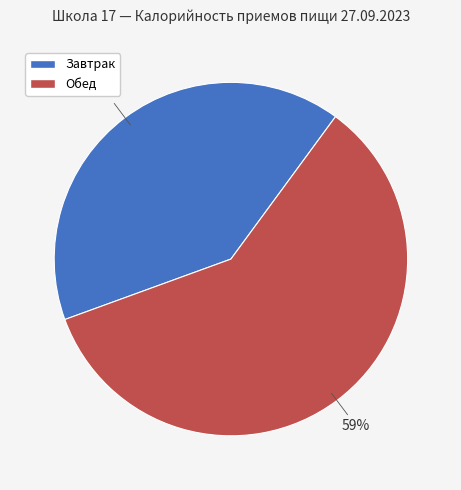

Which category has the smallest portion of the pie?

Завтрак